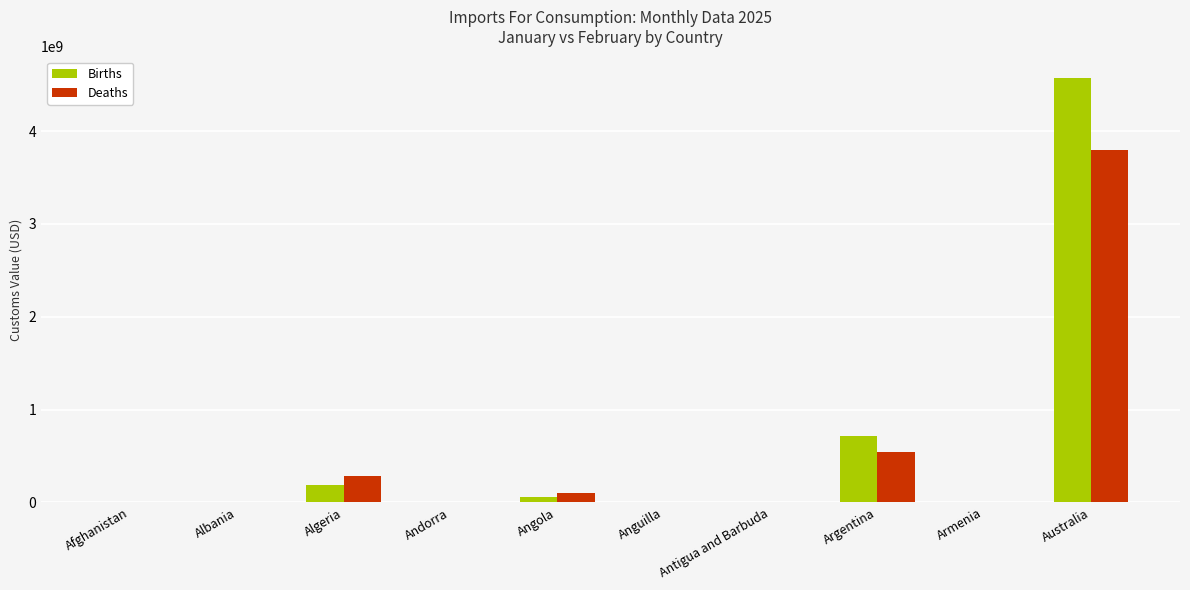

Does the chart contain stacked bars?

No